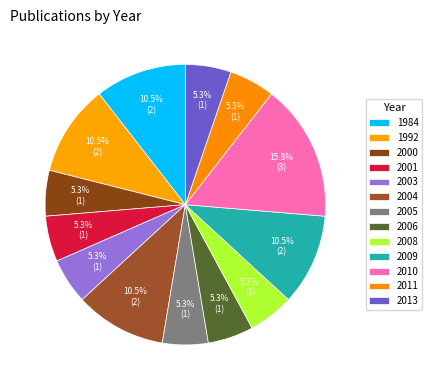

How many slices are in this pie chart?

13